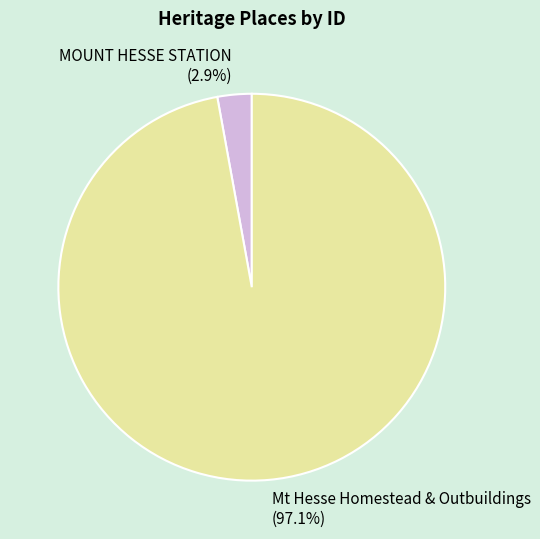

How many segments does this pie chart have?

2